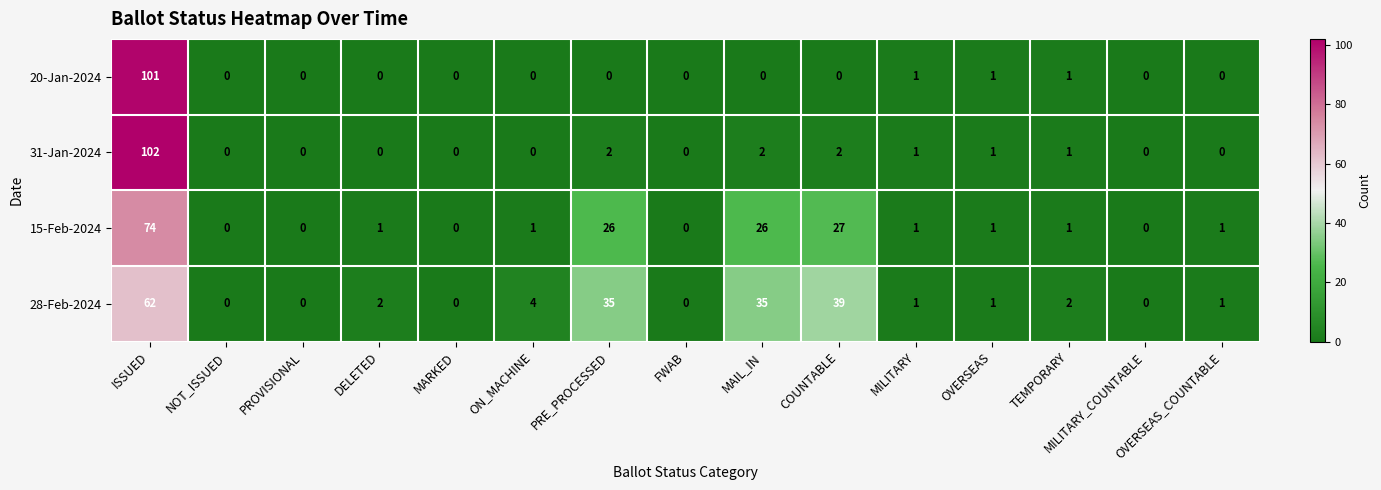

What is the highest value of the 28-Feb-2024 series?

62